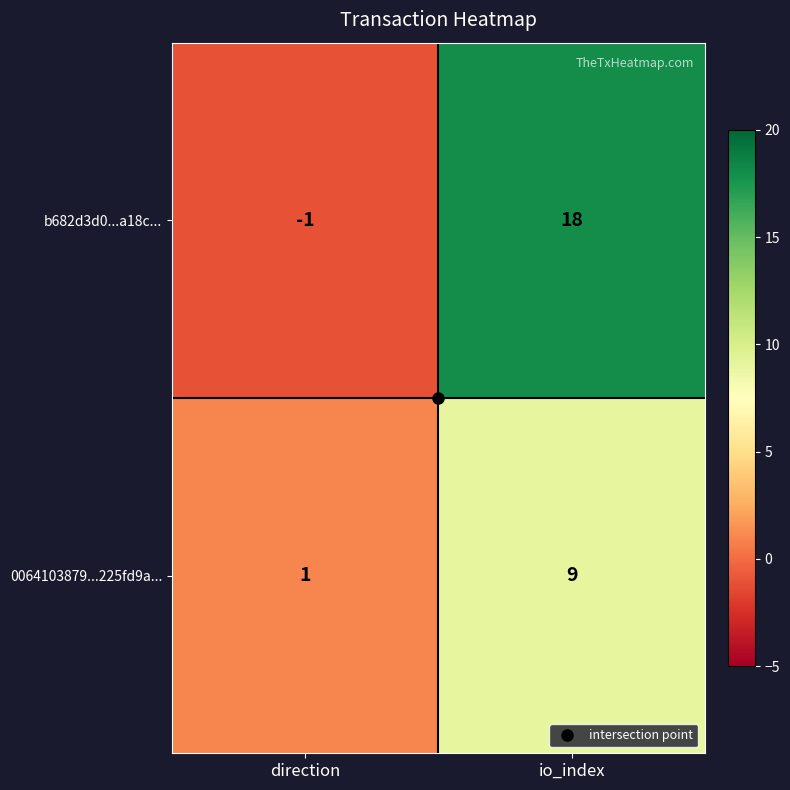

What is the sum of all 0064103879...225fd9a... values?

10